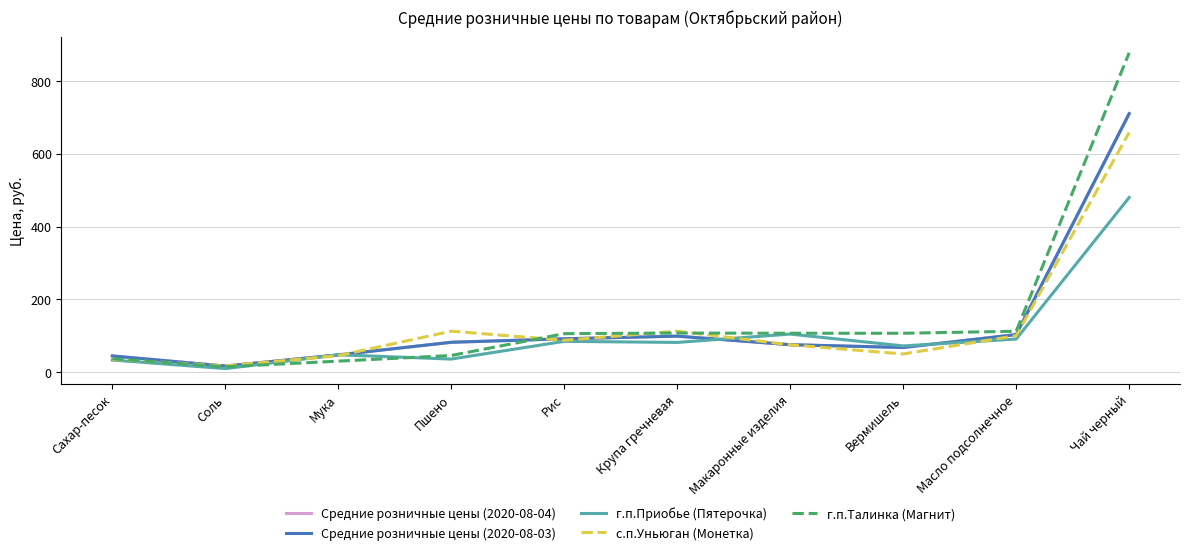

Between which two adjacent categories do г.п.Приобье (Пятерочка) and с.п.Уньюган (Монетка) first intersect?

Соль and Мука